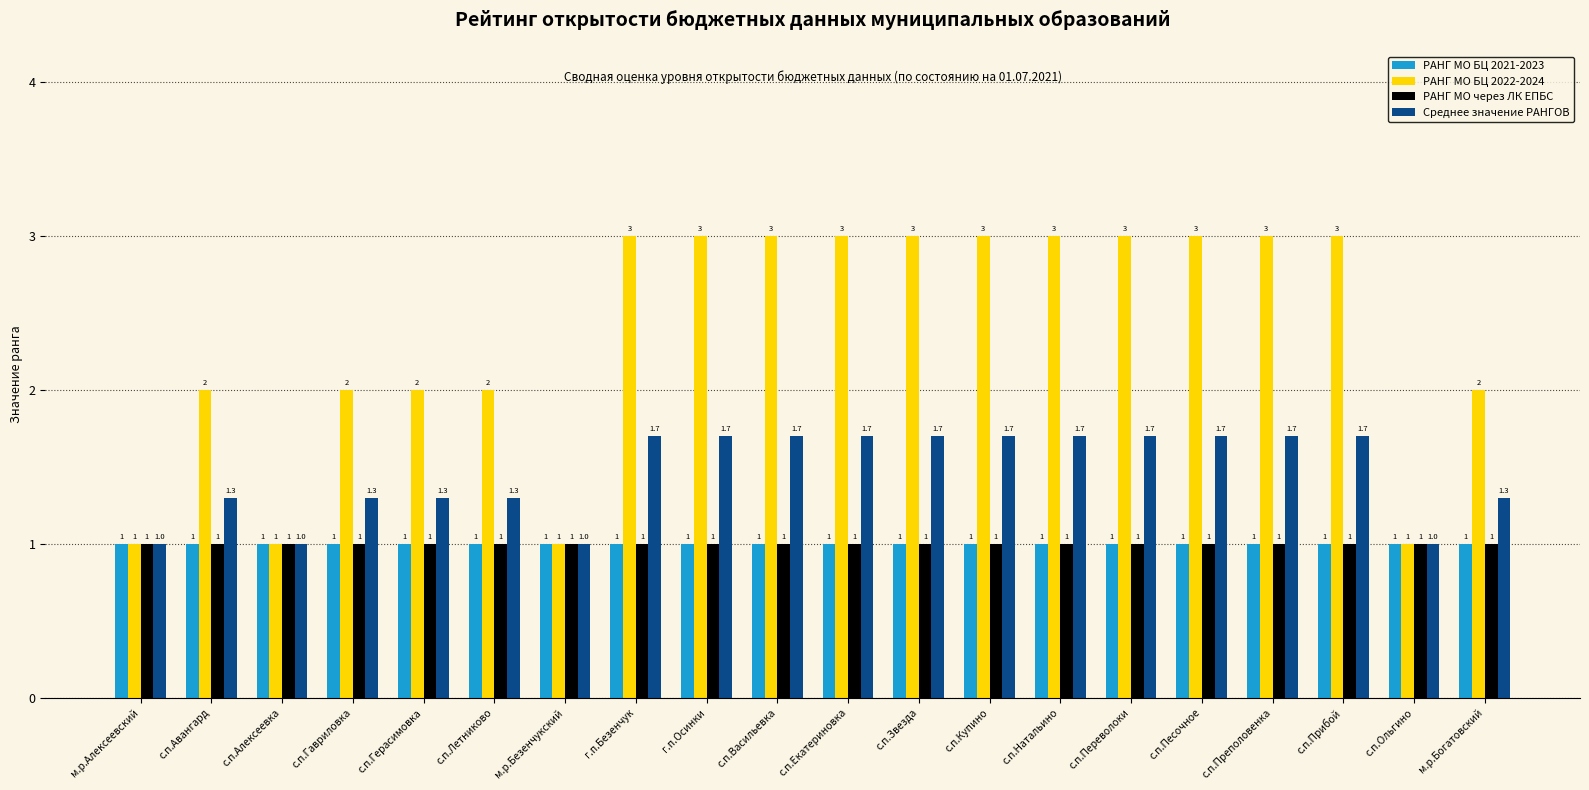

The РАНГ МО БЦ 2022-2024 series shows 1.1 at с.п.Герасимовка. True or false?

False